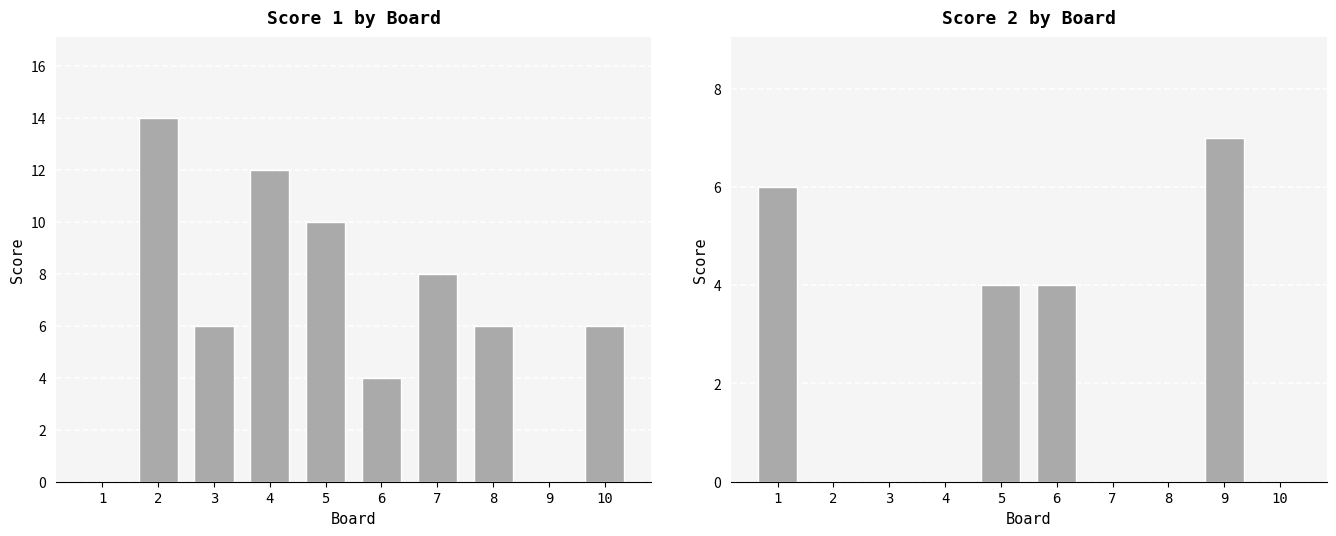

Between 1 and 9, which is larger?

1